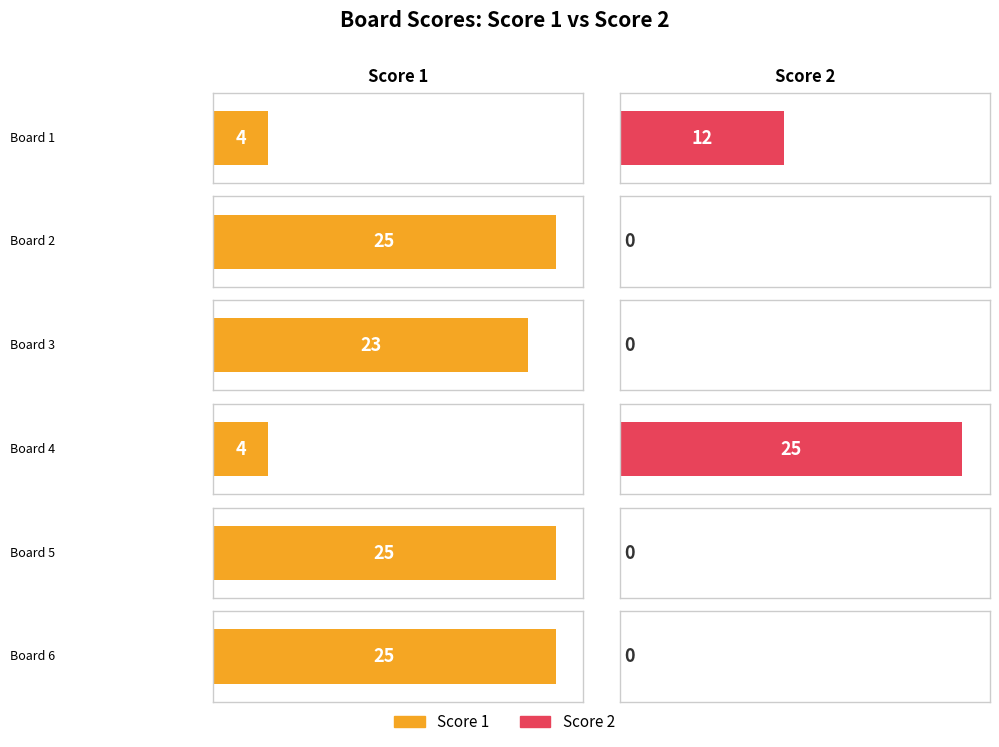

Between Board 3 and Board 5, which is larger?

Board 5